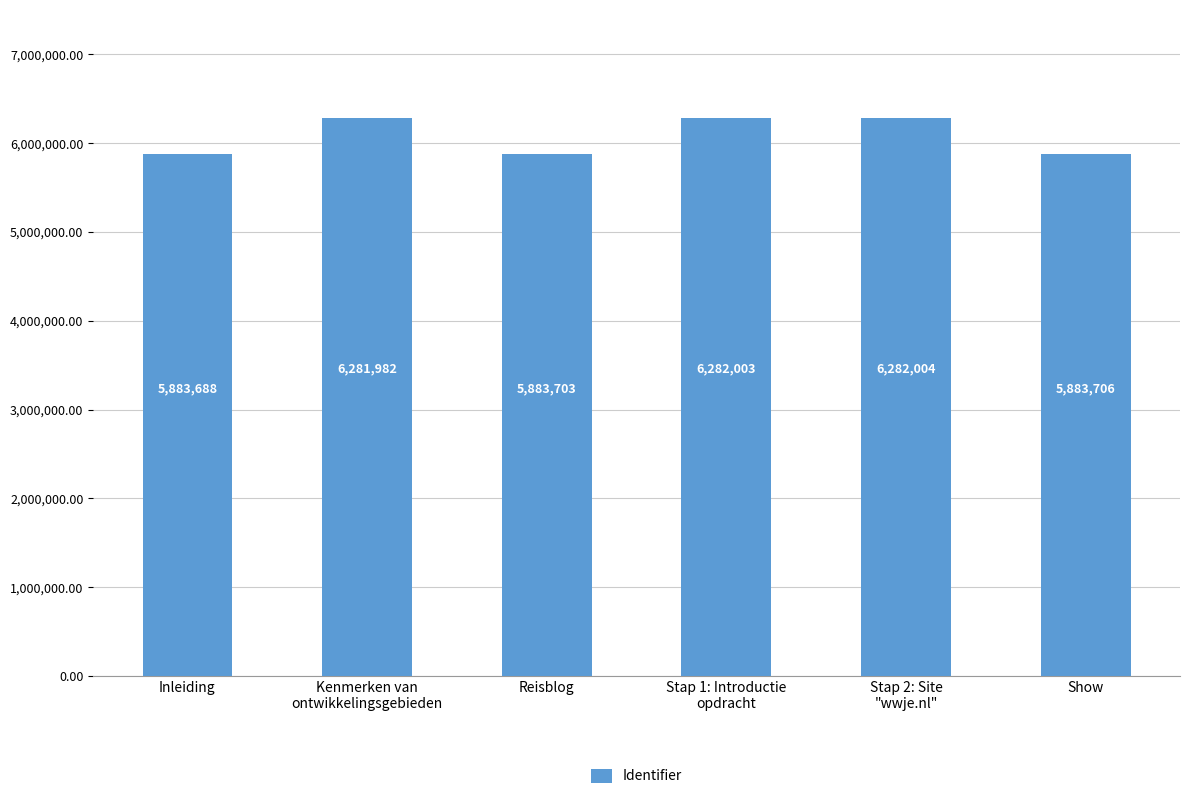

Reading left to right, list all the values displayed in this chart.

5883688	6281982	5883703	6282003	6282004	5883706